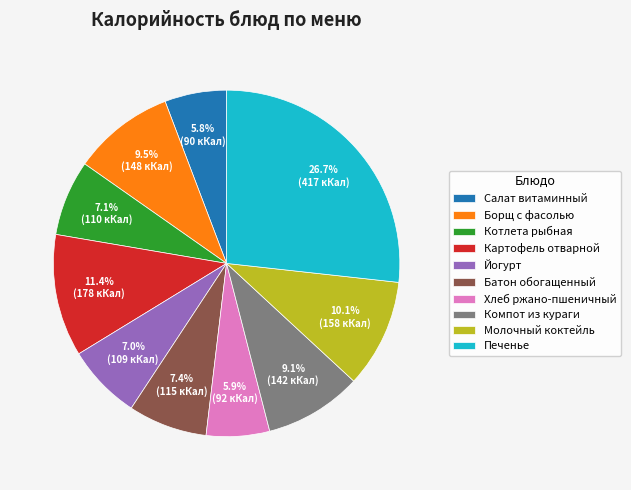

What percentage is the Хлеб ржано-пшеничный slice, to the nearest percent?

6%